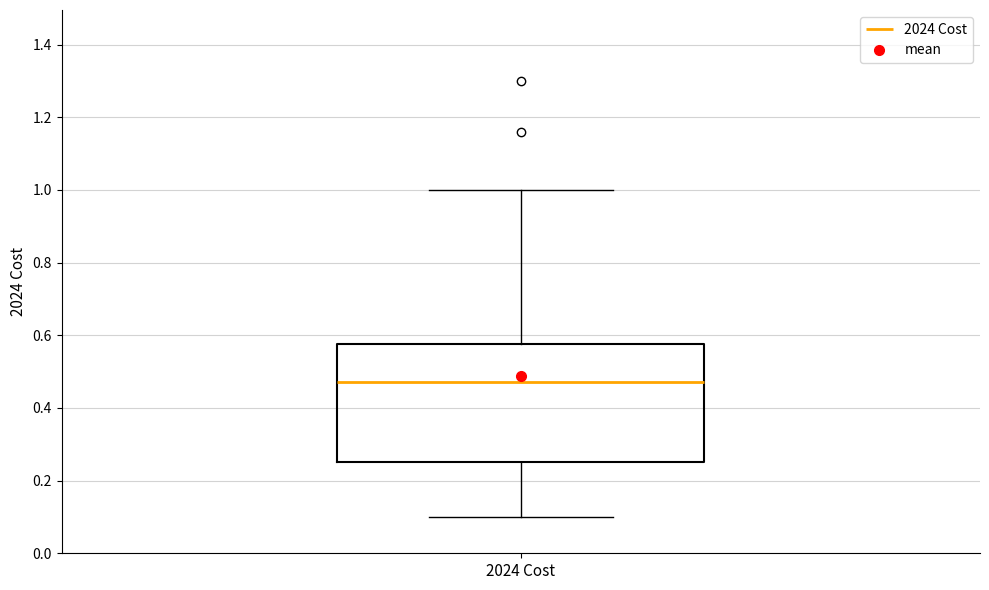

Transcribe this box plot: give where the median line is, the range the box spans, and where the two whiskers end, as read against the y-axis. The values are not printed on the chart, so give them approximately, as read against the axis.

median 0.48, box 0.26 to 0.58, whiskers 0.10 to 1.00